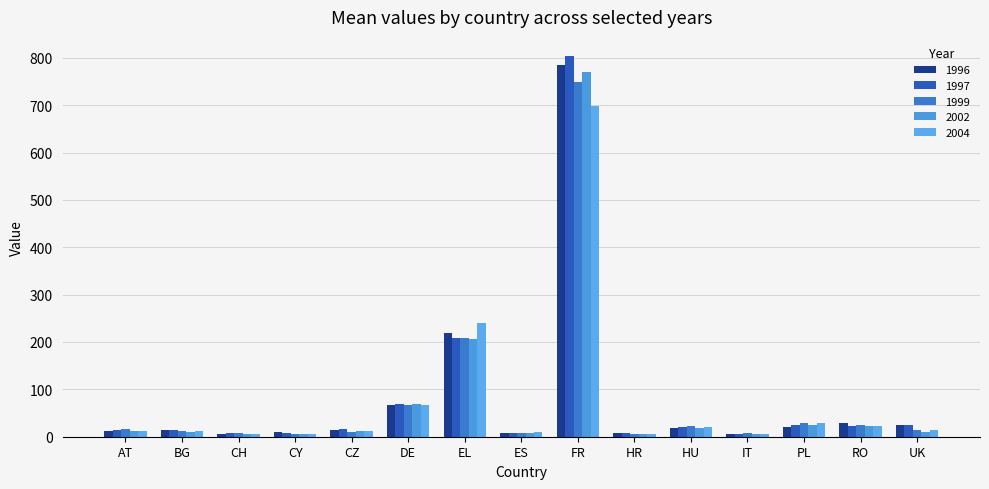

What is the lowest value of the 2002 series?

5